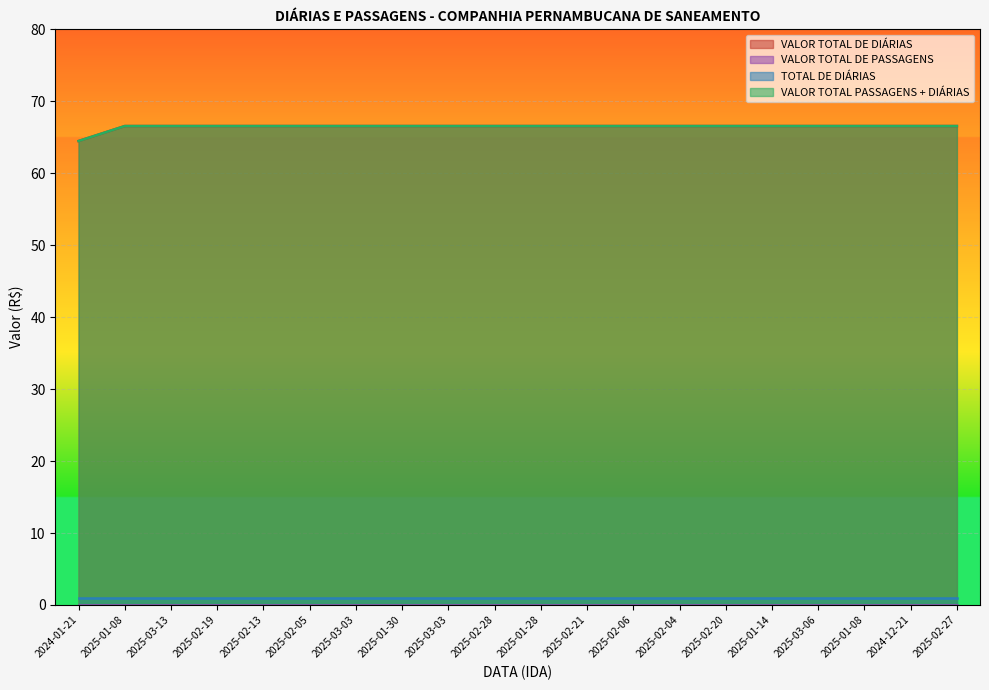

True or false: VALOR TOTAL PASSAGENS + DIÁRIAS has a value of 18.1 at 2024-12-21.

False